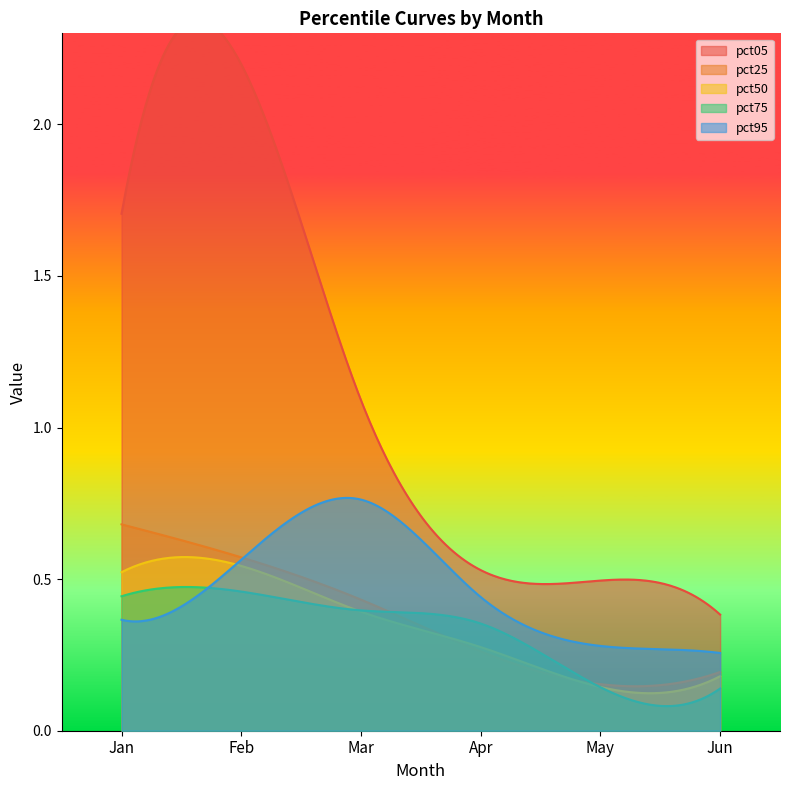

The value of pct50 at Feb is 0.3. True or false?

False